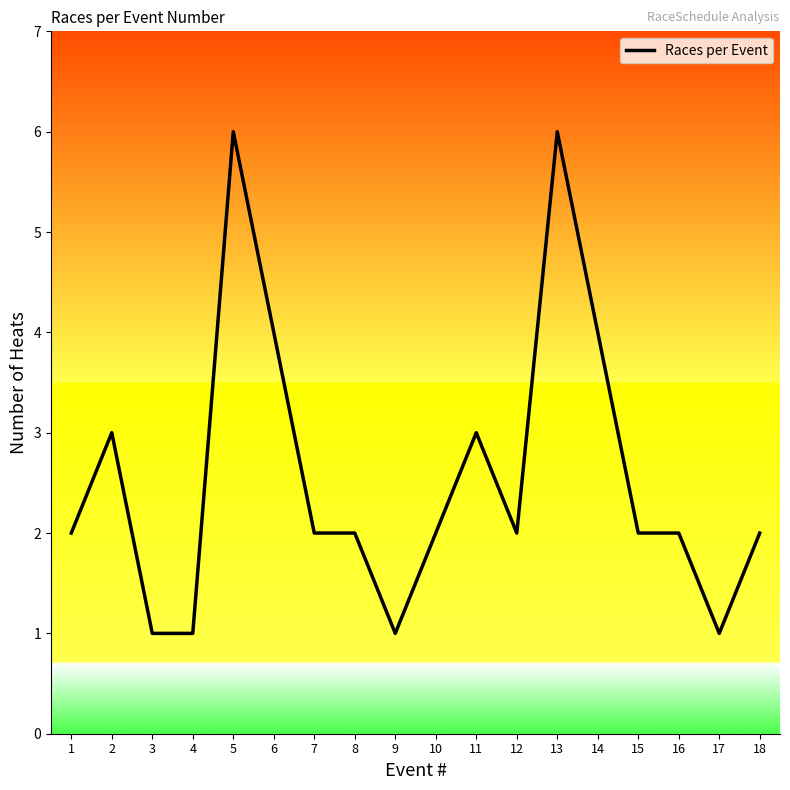

The value at 4 is 1. True or false?

True